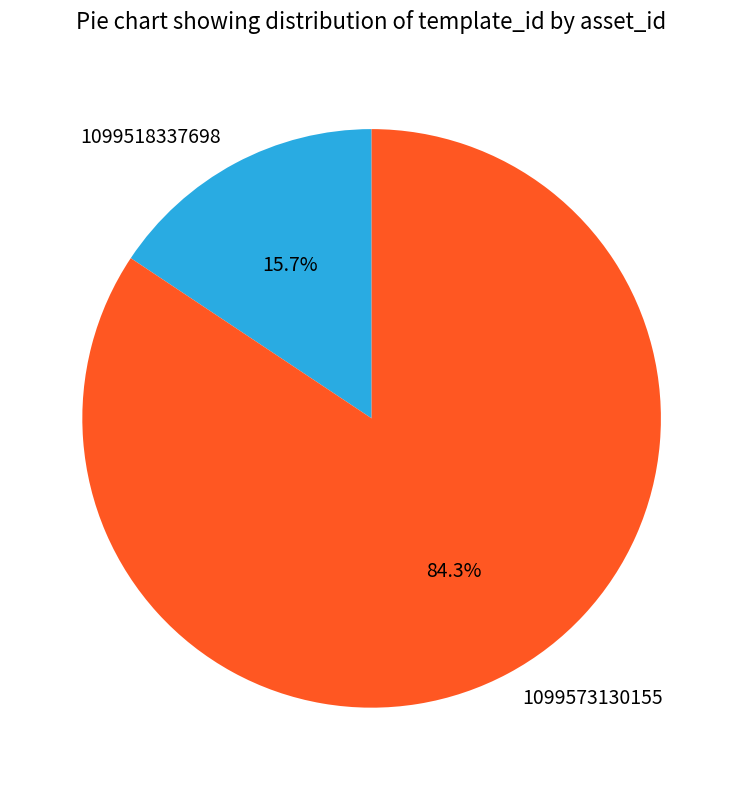

To the nearest percent, what is the difference between the largest and smallest slice percentages?

69%